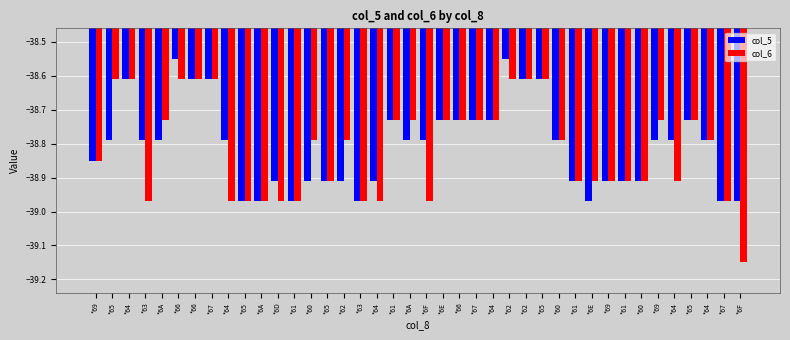

What is the total value across all series at *6A?

-77.5